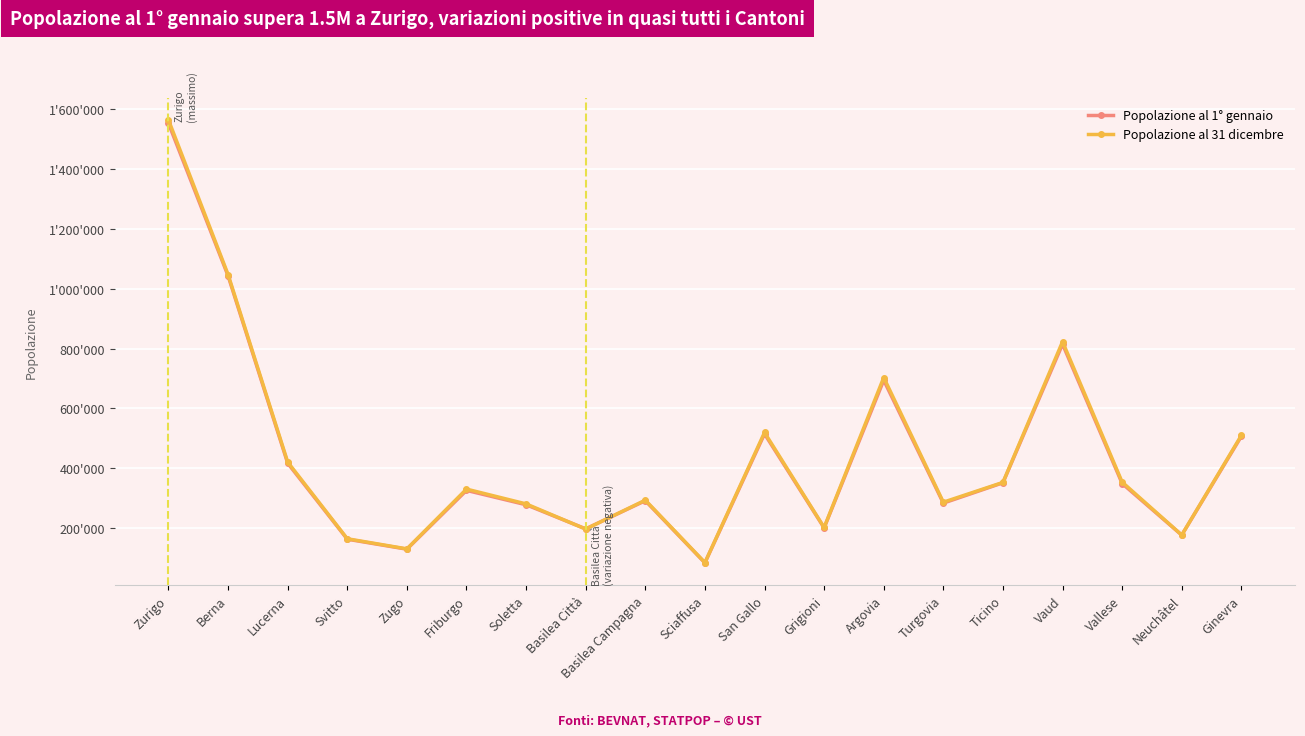

Reading left to right, extract all data points from this chart.

Popolazione al 1° gennaio: Zurigo=1553423	Berna=1043132	Lucerna=416347	Svitto=162157	Zugo=128794	Friburgo=325496	Soletta=277462	Basilea Città=196735	Basilea Campagna=290969	Sciaffusa=83107	San Gallo=514504	Grigioni=200096	Argovia=694072	Turgovia=282909	Ticino=350986	Vaud=814762	Vallese=348503	Neuchâtel=175894	Ginevra=506343
Popolazione al 31 dicembre: Zurigo=1564662	Berna=1047473	Lucerna=420326	Svitto=163689	Zugo=129787	Friburgo=329809	Soletta=280245	Basilea Città=196036	Basilea Campagna=292817	Sciaffusa=83995	San Gallo=519245	Grigioni=201376	Argovia=703086	Turgovia=285964	Ticino=352181	Vaud=822968	Vallese=353209	Neuchâtel=176166	Ginevra=509448